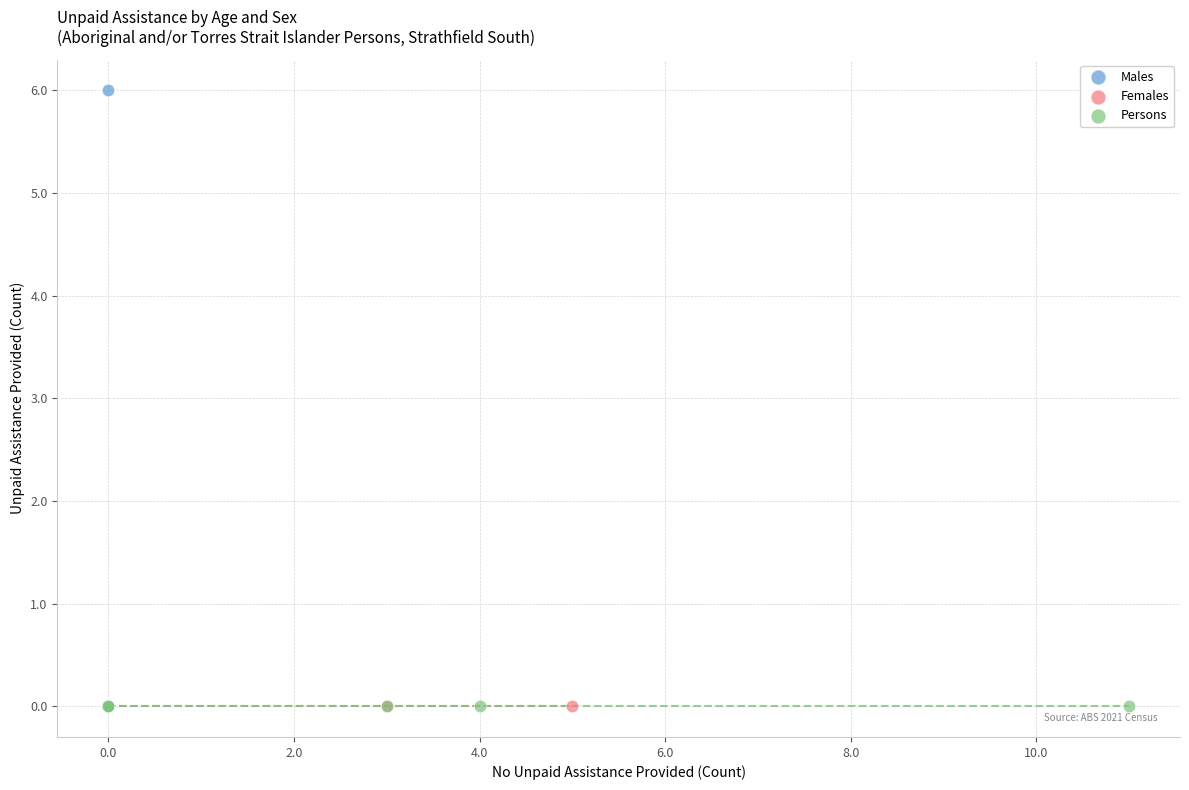

What are all the series names shown in the legend?

Males, Females, Persons